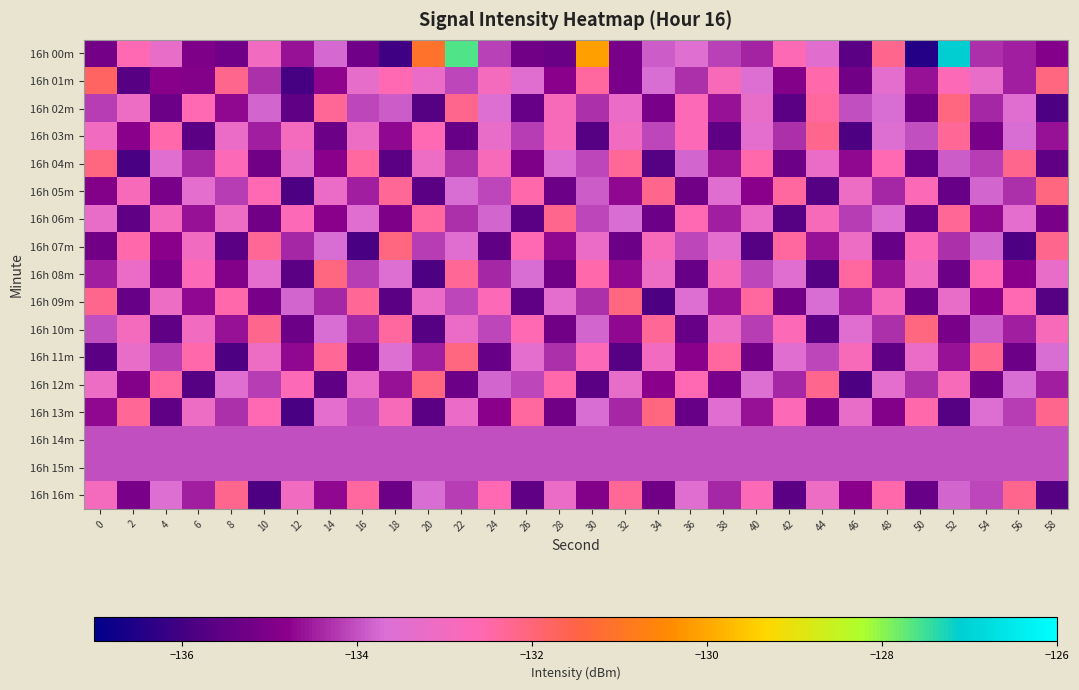

Reading left to right, extract all data points from this chart.

16h 00m: 0=-135.2	2=-132.6	4=-133.3	6=-135.0	8=-135.3	10=-133.0	12=-134.6	14=-133.8	16=-135.3	18=-136.0	20=-131.1	22=-127.6	24=-134.1	26=-135.2	28=-135.4	30=-130.1	32=-135.1	34=-133.9	36=-133.5	38=-134.1	40=-134.4	42=-132.6	44=-133.5	46=-135.6	48=-132.2	50=-136.5	52=-127.1	54=-134.3	56=-134.5	58=-134.9
16h 01m: 0=-131.8	2=-135.7	4=-134.8	6=-134.9	8=-132.2	10=-134.3	12=-136.0	14=-134.7	16=-133.3	18=-132.6	20=-133.2	22=-134.1	24=-132.9	26=-133.5	28=-134.8	30=-132.4	32=-135.1	34=-133.7	36=-134.3	38=-132.8	40=-133.6	42=-134.9	44=-132.5	46=-135.2	48=-133.4	50=-134.6	52=-132.7	54=-133.3	56=-134.5	58=-132.1
16h 02m: 0=-134.2	2=-133.1	4=-135.3	6=-132.6	8=-134.7	10=-133.8	12=-135.5	14=-132.3	16=-134.1	18=-133.9	20=-135.7	22=-132.2	24=-133.6	26=-135.4	28=-132.8	30=-134.3	32=-133.2	34=-135.1	36=-132.7	38=-134.6	40=-133.3	42=-135.6	44=-132.4	46=-134.0	48=-133.7	50=-135.2	52=-132.1	54=-134.4	56=-133.5	58=-135.8
16h 03m: 0=-133.0	2=-134.8	4=-132.5	6=-135.6	8=-133.2	10=-134.5	12=-132.9	14=-135.3	16=-133.1	18=-134.7	20=-132.6	22=-135.4	24=-133.3	26=-134.2	28=-132.8	30=-135.7	32=-133.0	34=-134.1	36=-132.7	38=-135.5	40=-133.4	42=-134.3	44=-132.2	46=-135.8	48=-133.6	50=-134.0	52=-132.3	54=-135.1	56=-133.7	58=-134.6
16h 04m: 0=-132.1	2=-135.9	4=-133.5	6=-134.4	8=-132.7	10=-135.2	12=-133.3	14=-134.8	16=-132.4	18=-135.6	20=-133.1	22=-134.3	24=-132.8	26=-135.0	28=-133.6	30=-134.1	32=-132.3	34=-135.7	36=-133.8	38=-134.6	40=-132.5	42=-135.3	44=-133.2	46=-134.7	48=-132.6	50=-135.4	52=-133.9	54=-134.2	56=-132.2	58=-135.5
16h 05m: 0=-134.9	2=-132.8	4=-135.1	6=-133.4	8=-134.2	10=-132.6	12=-135.8	14=-133.2	16=-134.5	18=-132.3	20=-135.6	22=-133.7	24=-134.1	26=-132.5	28=-135.3	30=-133.9	32=-134.7	34=-132.2	36=-135.2	38=-133.5	40=-134.8	42=-132.4	44=-135.7	46=-133.1	48=-134.4	50=-132.7	52=-135.4	54=-133.8	56=-134.3	58=-132.1
16h 06m: 0=-133.3	2=-135.5	4=-132.9	6=-134.6	8=-133.1	10=-135.2	12=-132.7	14=-134.8	16=-133.5	18=-135.0	20=-132.4	22=-134.3	24=-133.8	26=-135.6	28=-132.2	30=-134.1	32=-133.7	34=-135.3	36=-132.6	38=-134.5	40=-133.2	42=-135.7	44=-132.8	46=-134.2	48=-133.6	50=-135.4	52=-132.3	54=-134.7	56=-133.4	58=-135.1
16h 07m: 0=-135.2	2=-132.5	4=-134.8	6=-133.0	8=-135.6	10=-132.3	12=-134.4	14=-133.7	16=-135.9	18=-132.1	20=-134.2	22=-133.5	24=-135.5	26=-132.6	28=-134.7	30=-133.2	32=-135.3	34=-132.8	36=-134.1	38=-133.4	40=-135.7	42=-132.4	44=-134.6	46=-133.1	48=-135.4	50=-132.7	52=-134.3	54=-133.8	56=-135.8	58=-132.2
16h 08m: 0=-134.5	2=-133.2	4=-135.1	6=-132.7	8=-134.9	10=-133.4	12=-135.6	14=-132.1	16=-134.2	18=-133.6	20=-135.8	22=-132.3	24=-134.4	26=-133.7	28=-135.2	30=-132.5	32=-134.7	34=-133.1	36=-135.4	38=-132.8	40=-134.1	42=-133.5	44=-135.7	46=-132.4	48=-134.6	50=-133.0	52=-135.3	54=-132.6	56=-134.8	58=-133.3
16h 09m: 0=-132.2	2=-135.4	4=-133.1	6=-134.7	8=-132.5	10=-135.1	12=-133.8	14=-134.4	16=-132.3	18=-135.6	20=-133.2	22=-134.1	24=-132.7	26=-135.5	28=-133.4	30=-134.3	32=-132.1	34=-135.8	36=-133.6	38=-134.6	40=-132.4	42=-135.2	44=-133.7	46=-134.5	48=-132.8	50=-135.3	52=-133.3	54=-134.8	56=-132.6	58=-135.7
16h 10m: 0=-134.0	2=-132.9	4=-135.5	6=-133.0	8=-134.6	10=-132.2	12=-135.3	14=-133.7	16=-134.4	18=-132.4	20=-135.7	22=-133.2	24=-134.1	26=-132.6	28=-135.2	30=-133.8	32=-134.7	34=-132.3	36=-135.4	38=-133.1	40=-134.2	42=-132.7	44=-135.6	46=-133.5	48=-134.3	50=-132.1	52=-135.1	54=-133.9	56=-134.5	58=-132.8
16h 11m: 0=-135.6	2=-133.3	4=-134.2	6=-132.5	8=-135.8	10=-133.1	12=-134.7	14=-132.3	16=-135.1	18=-133.6	20=-134.5	22=-132.1	24=-135.4	26=-133.4	28=-134.3	30=-132.7	32=-135.7	34=-133.0	36=-134.8	38=-132.4	40=-135.2	42=-133.5	44=-134.1	46=-132.8	48=-135.5	50=-133.2	52=-134.6	54=-132.2	56=-135.3	58=-133.7
16h 12m: 0=-133.1	2=-134.9	4=-132.4	6=-135.7	8=-133.5	10=-134.2	12=-132.7	14=-135.5	16=-133.2	18=-134.6	20=-132.1	22=-135.3	24=-133.8	26=-134.1	28=-132.5	30=-135.6	32=-133.3	34=-134.8	36=-132.6	38=-135.1	40=-133.6	42=-134.4	44=-132.2	46=-135.8	48=-133.4	50=-134.3	52=-132.8	54=-135.2	56=-133.7	58=-134.5
16h 13m: 0=-134.7	2=-132.3	4=-135.5	6=-133.1	8=-134.3	10=-132.6	12=-135.9	14=-133.4	16=-134.1	18=-132.8	20=-135.6	22=-133.2	24=-134.8	26=-132.4	28=-135.2	30=-133.7	32=-134.4	34=-132.1	36=-135.4	38=-133.5	40=-134.6	42=-132.7	44=-135.1	46=-133.3	48=-134.9	50=-132.5	52=-135.7	54=-133.6	56=-134.2	58=-132.2
16h 14m: 0=-134.0	2=-134.0	4=-134.0	6=-134.0	8=-134.0	10=-134.0	12=-134.0	14=-134.0	16=-134.0	18=-134.0	20=-134.0	22=-134.0	24=-134.0	26=-134.0	28=-134.0	30=-134.0	32=-134.0	34=-134.0	36=-134.0	38=-134.0	40=-134.0	42=-134.0	44=-134.0	46=-134.0	48=-134.0	50=-134.0	52=-134.0	54=-134.0	56=-134.0	58=-134.0
16h 15m: 0=-134.0	2=-134.0	4=-134.0	6=-134.0	8=-134.0	10=-134.0	12=-134.0	14=-134.0	16=-134.0	18=-134.0	20=-134.0	22=-134.0	24=-134.0	26=-134.0	28=-134.0	30=-134.0	32=-134.0	34=-134.0	36=-134.0	38=-134.0	40=-134.0	42=-134.0	44=-134.0	46=-134.0	48=-134.0	50=-134.0	52=-134.0	54=-134.0	56=-134.0	58=-134.0
16h 16m: 0=-132.9	2=-135.1	4=-133.6	6=-134.5	8=-132.2	10=-135.8	12=-133.0	14=-134.7	16=-132.4	18=-135.3	20=-133.7	22=-134.2	24=-132.6	26=-135.5	28=-133.2	30=-134.9	32=-132.3	34=-135.2	36=-133.5	38=-134.4	40=-132.7	42=-135.6	44=-133.1	46=-134.8	48=-132.5	50=-135.4	52=-133.8	54=-134.1	56=-132.2	58=-135.7